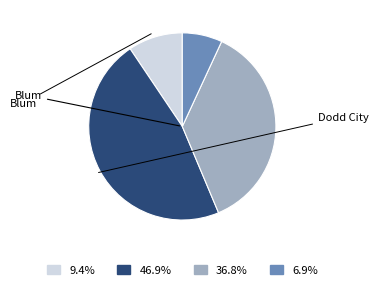

Is there any slice that represents more than half of the pie?

No